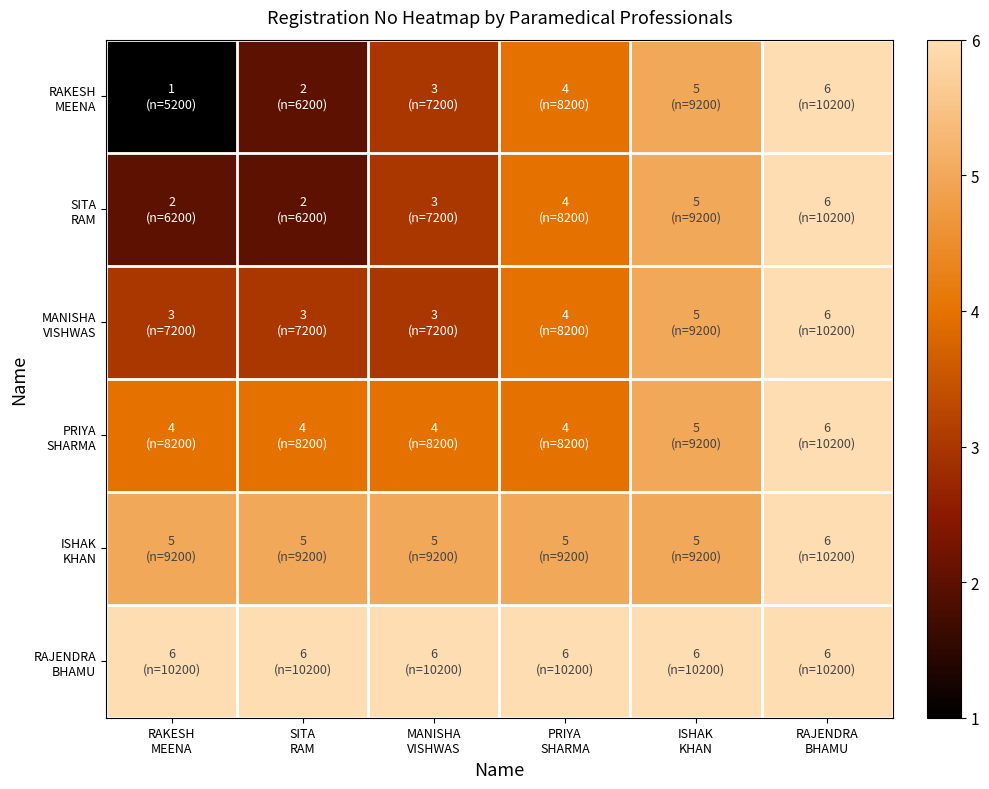

How many data points does each series have?

6